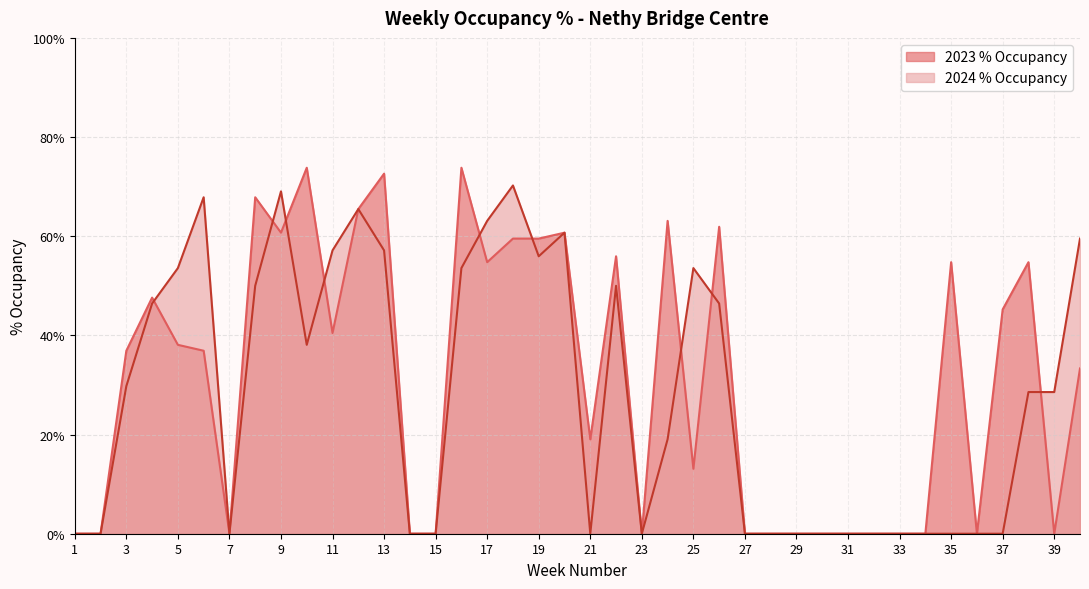

Between which two adjacent categories do 2023 % Occupancy and 2024 % Occupancy first intersect?

4 and 5